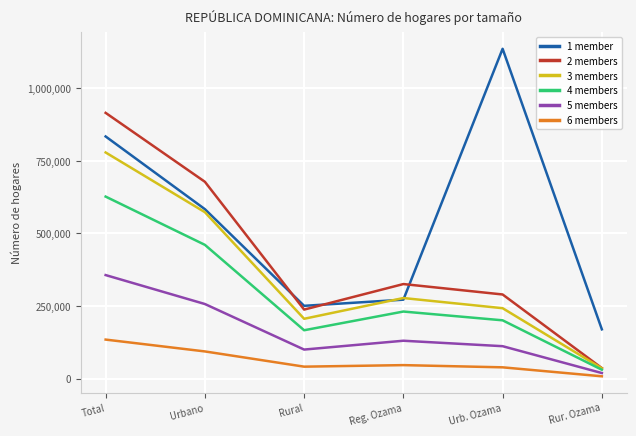

After their last crossing, which series has the higher values: 1 member or 3 members?

1 member